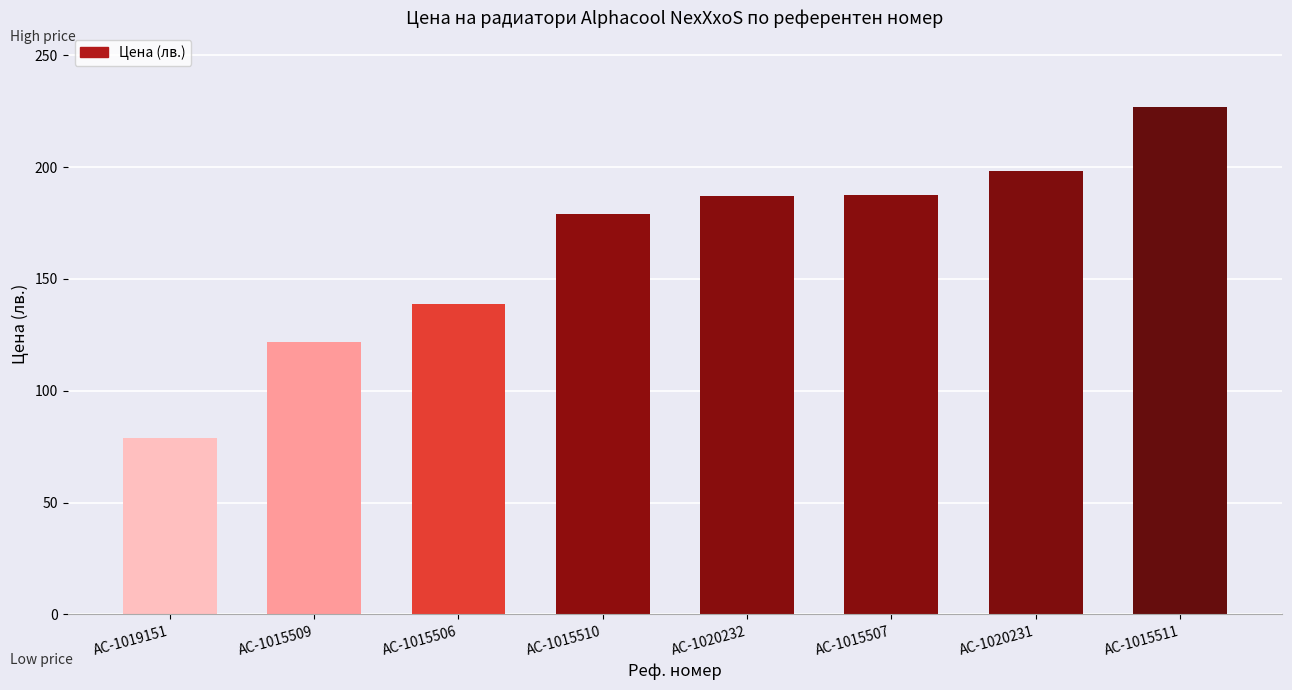

What is the average value?

164.7